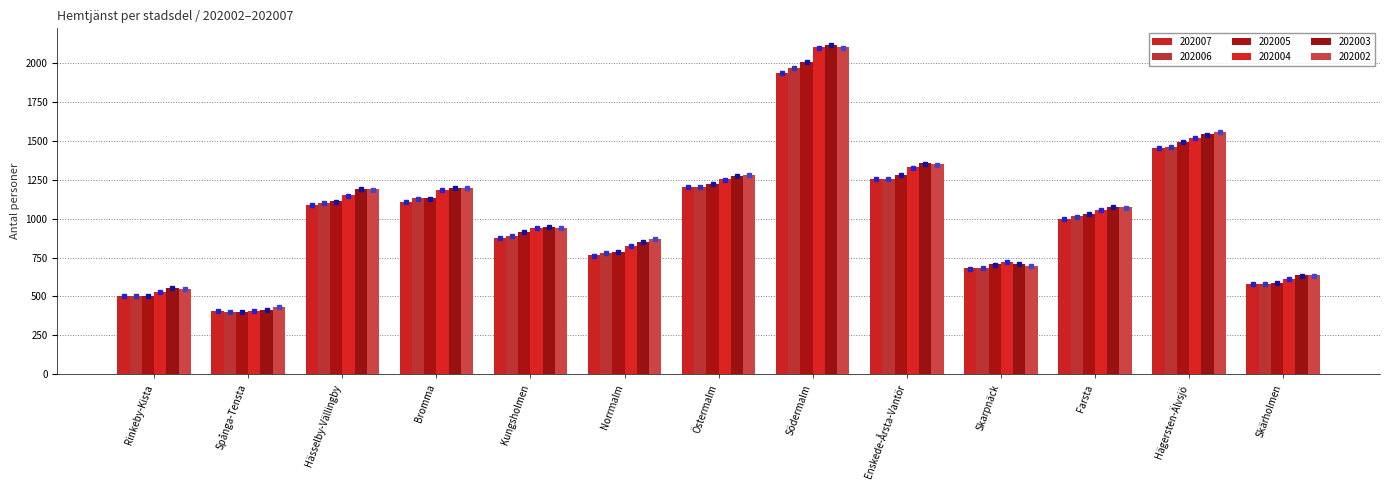

Count the number of categories in the chart.

13